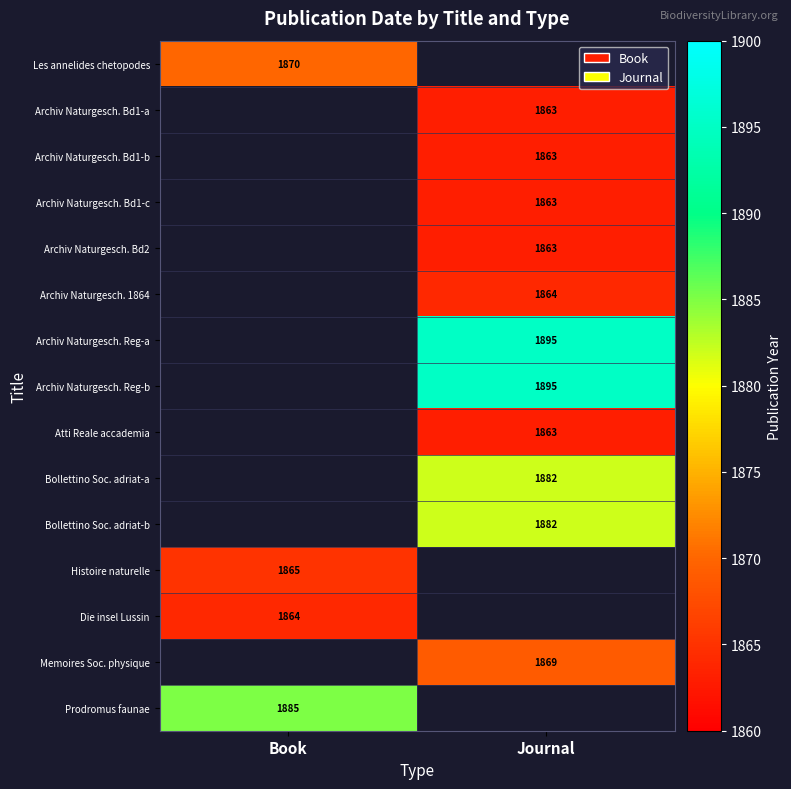

Which label corresponds to the smallest value in the chart?

Journal